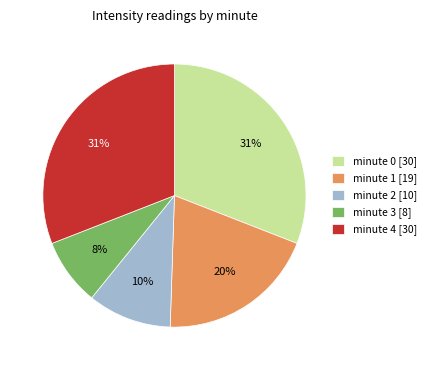

Is it true that minute 2 is 18% of the pie?

False